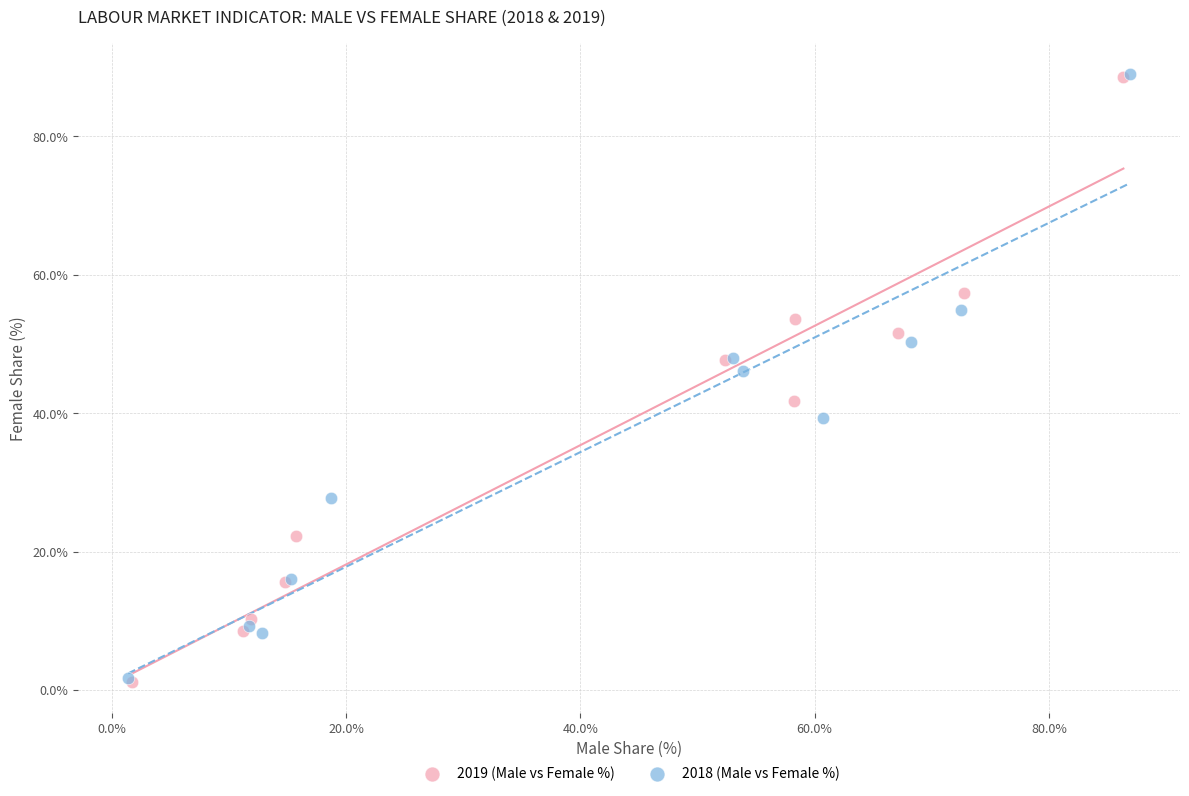

Which series has the widest spread of Y values?

2019 (Male vs Female %)